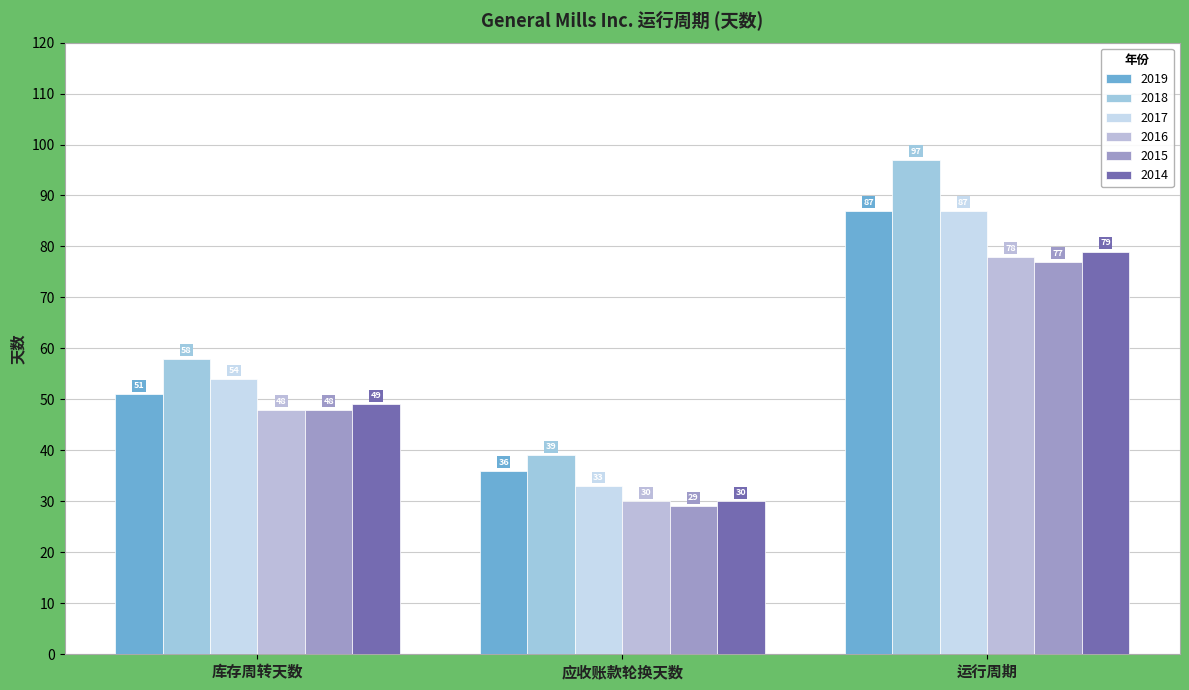

Read the 2015 value at 应收账款轮换天数, to the nearest 5.

30